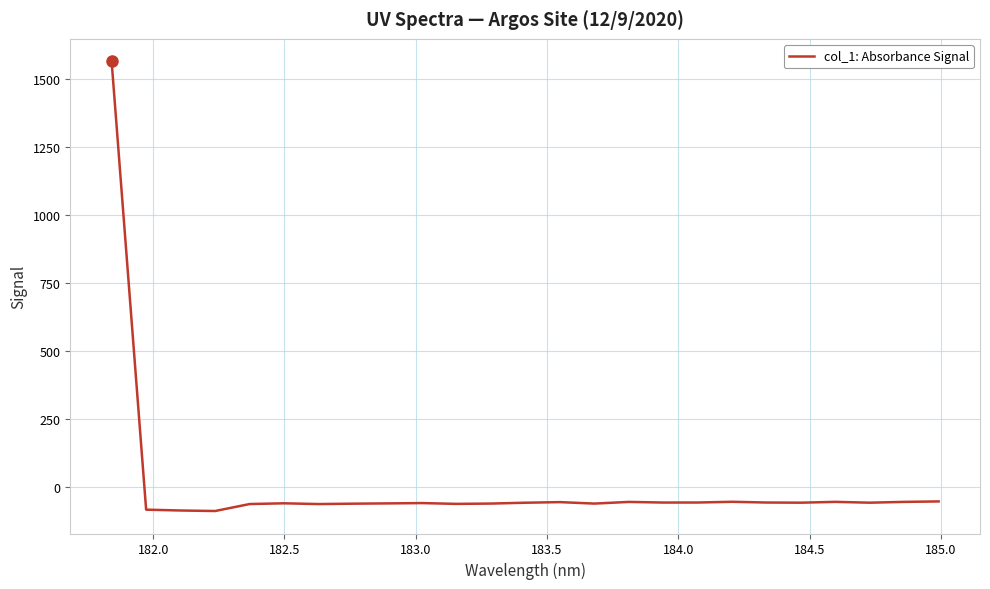

What is the greatest value displayed?

1564.6